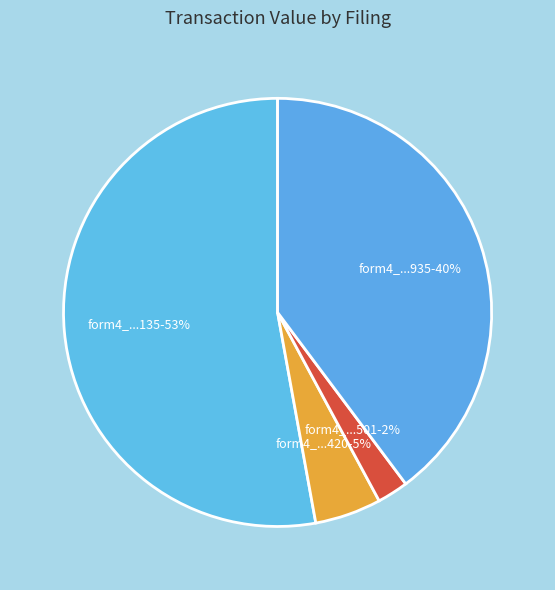

How many slices are in this pie chart?

4